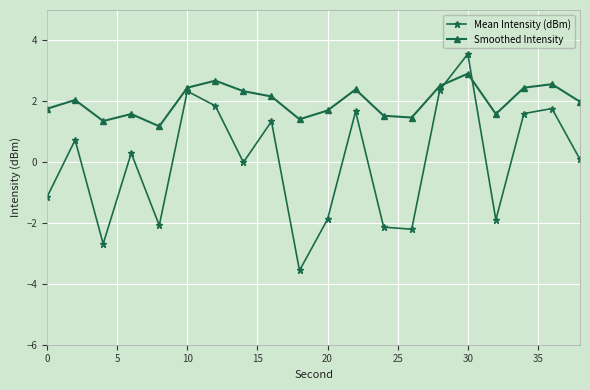

What is the sum of all Smoothed Intensity values?

40.0